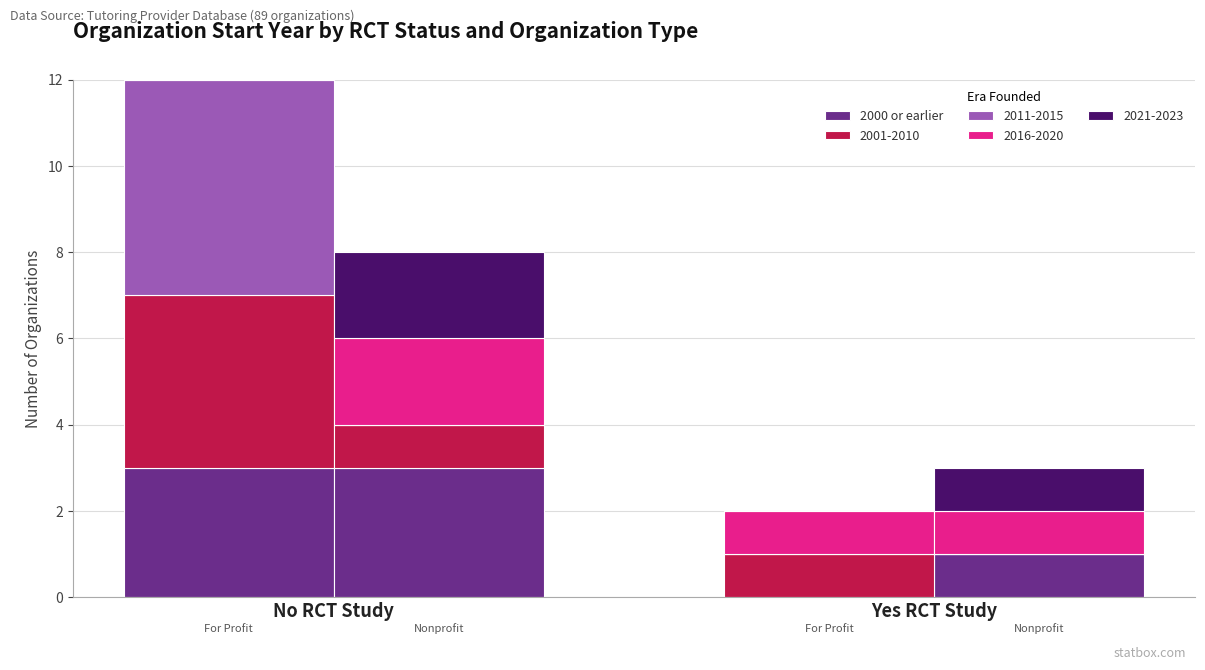

What is the label of the 4th bar from the right?

No RCT Study